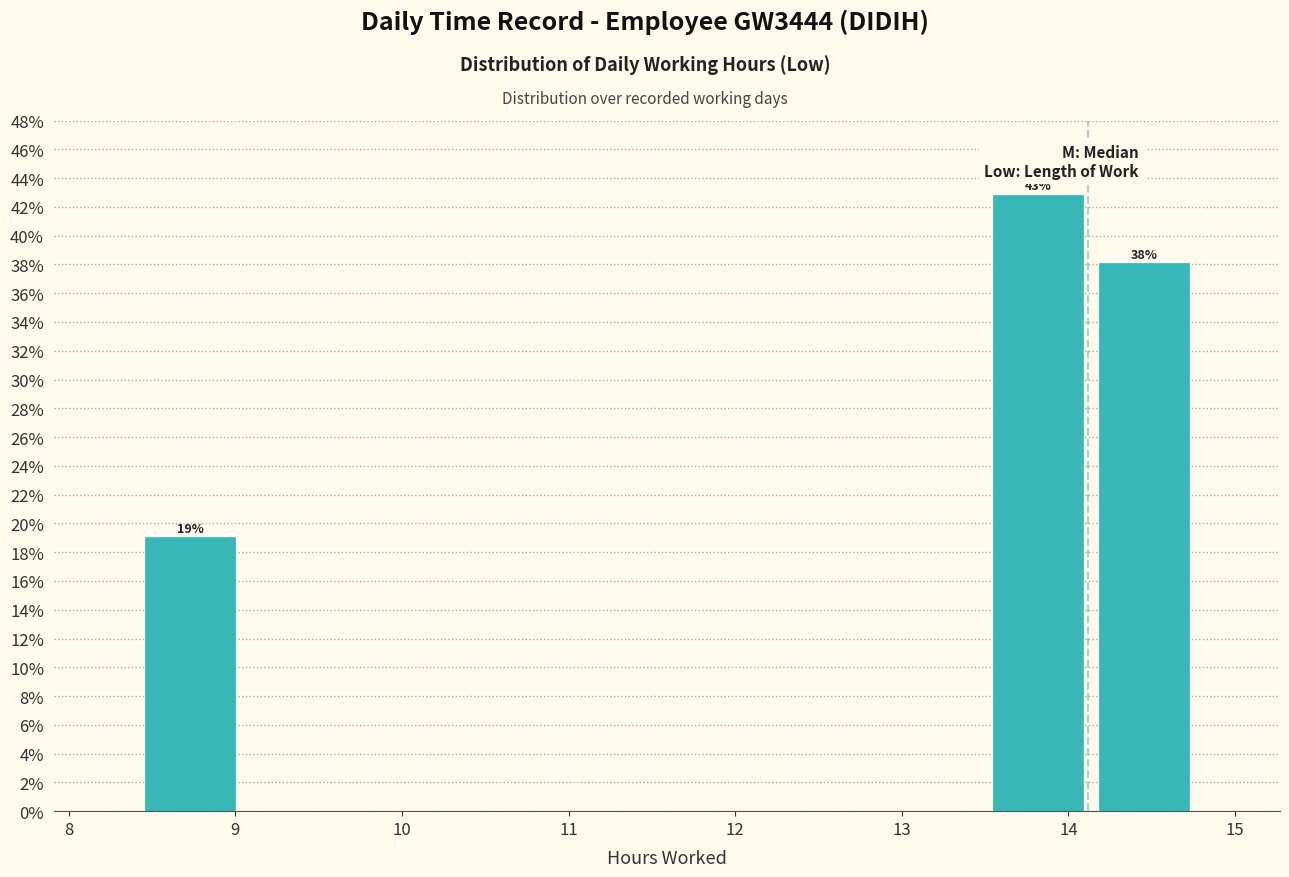

Which range on the x-axis has the tallest bar?

13.5 to 14.1